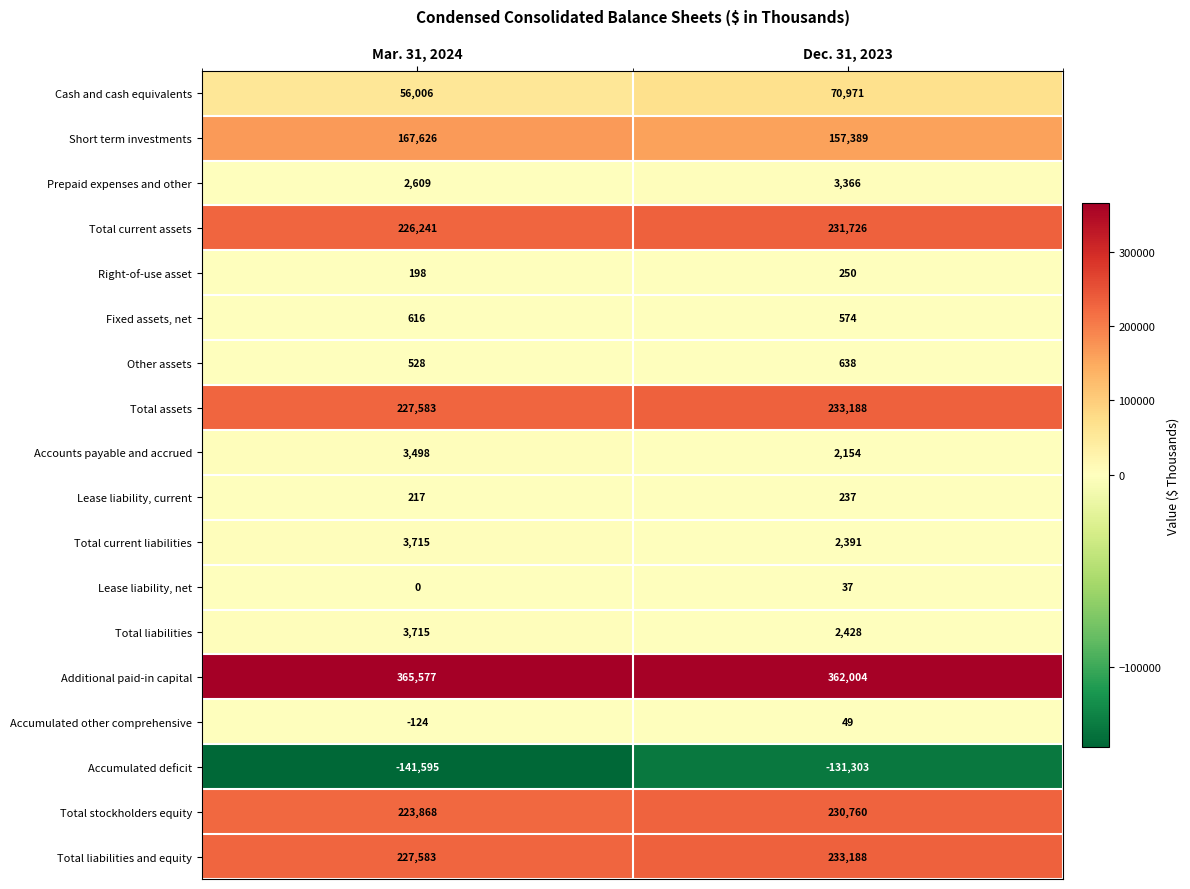

What is the sum of all Accounts payable and accrued values?

5652